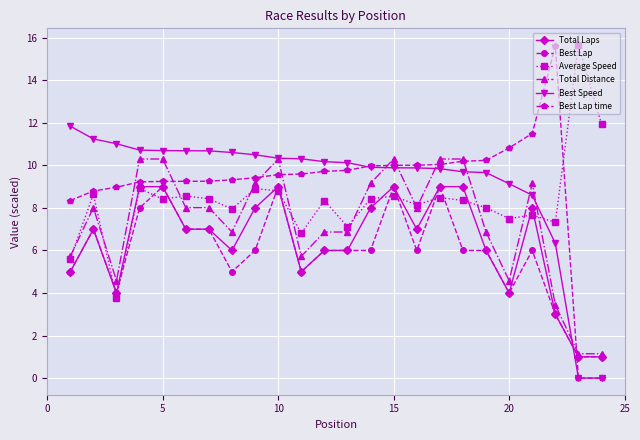

Which series has the widest spread of values?

Best Lap time